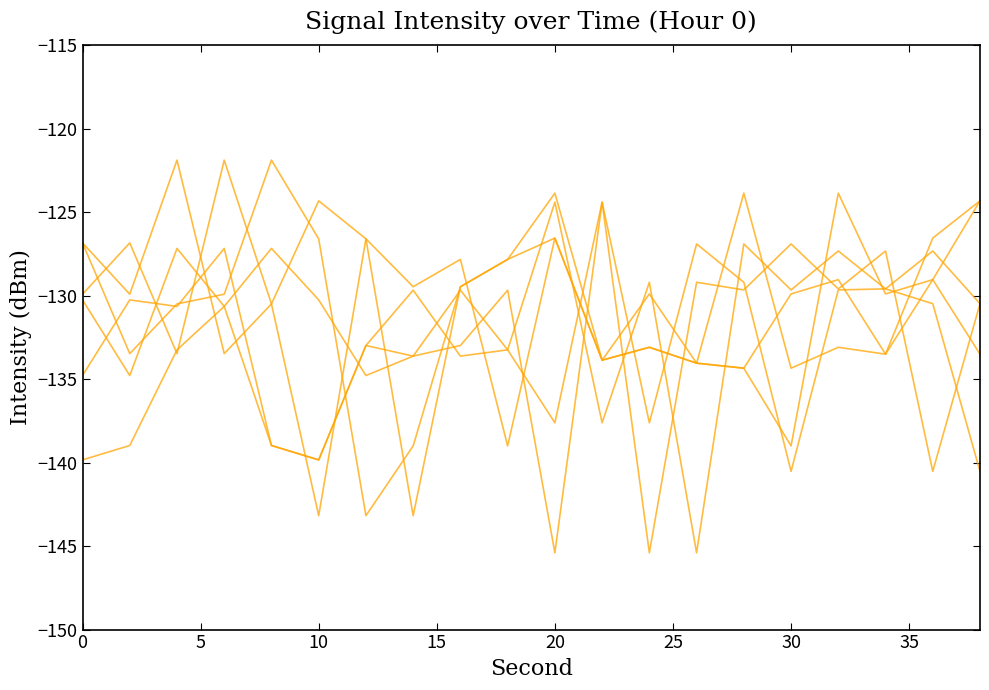

Is this an area chart (filled region under the line)?

No